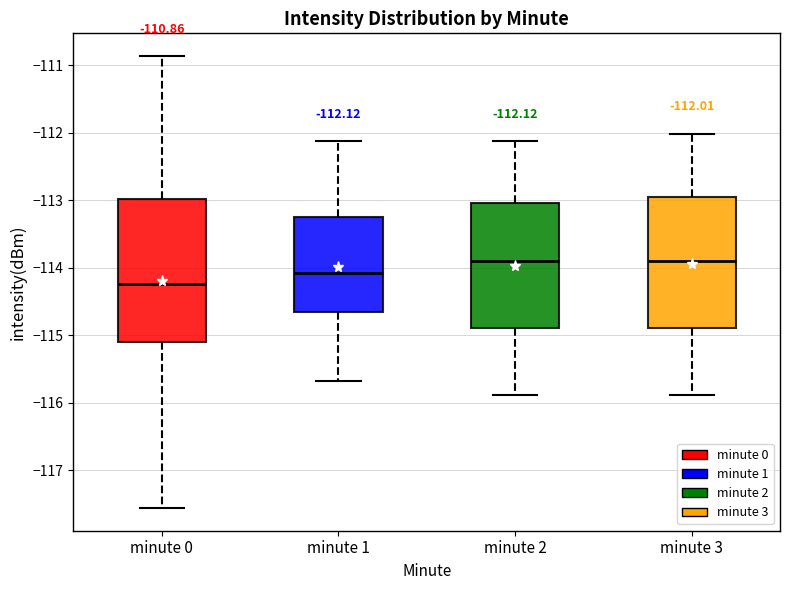

Which box's median line is the lowest?

minute 0